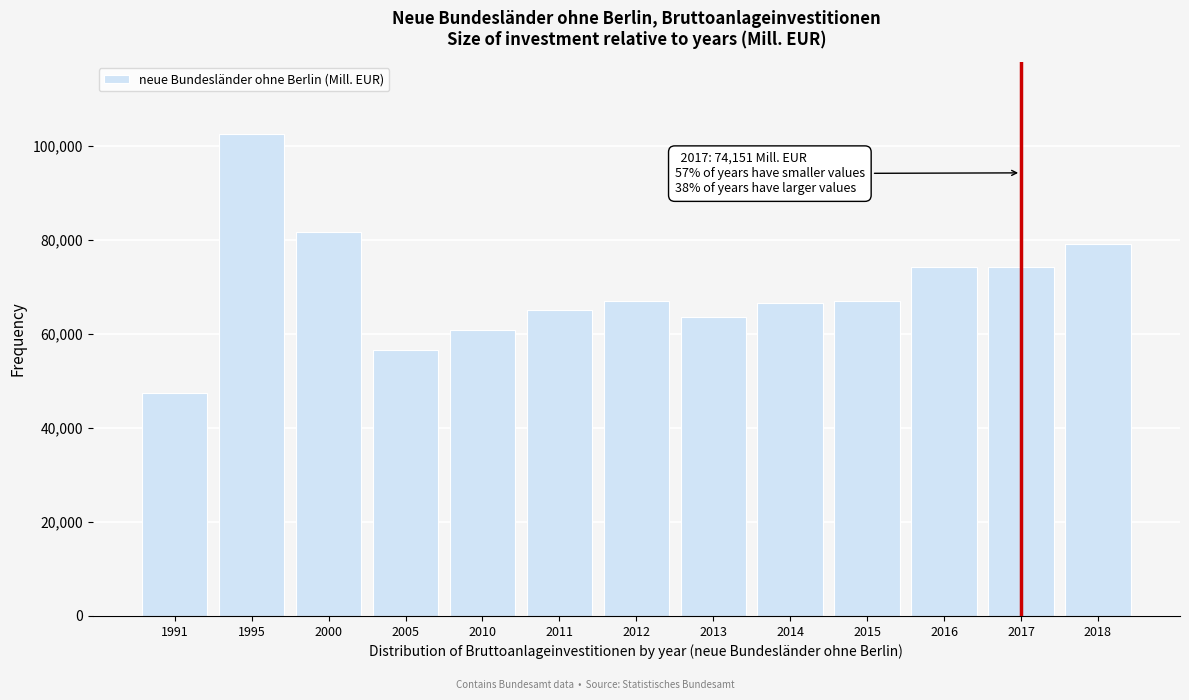

Is it true that the value at 2010 is 82620?

False